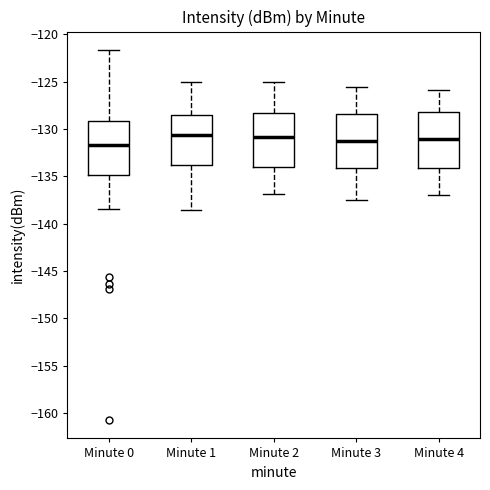

Reading left to right, transcribe this box plot: for each box, give where its median line is, the range the box spans, and where its two whiskers end, as read against the y-axis. The values are not printed on the chart, so give them approximately, as read against the axis.

Minute 0: median -131.5, box -135.0 to -129.0, whiskers -138.5 to -121.5
Minute 1: median -130.5, box -134.0 to -128.5, whiskers -138.5 to -125.0
Minute 2: median -131.0, box -134.0 to -128.5, whiskers -137.0 to -125.0
Minute 3: median -131.0, box -134.0 to -128.5, whiskers -137.5 to -125.5
Minute 4: median -131.0, box -134.0 to -128.0, whiskers -137.0 to -126.0